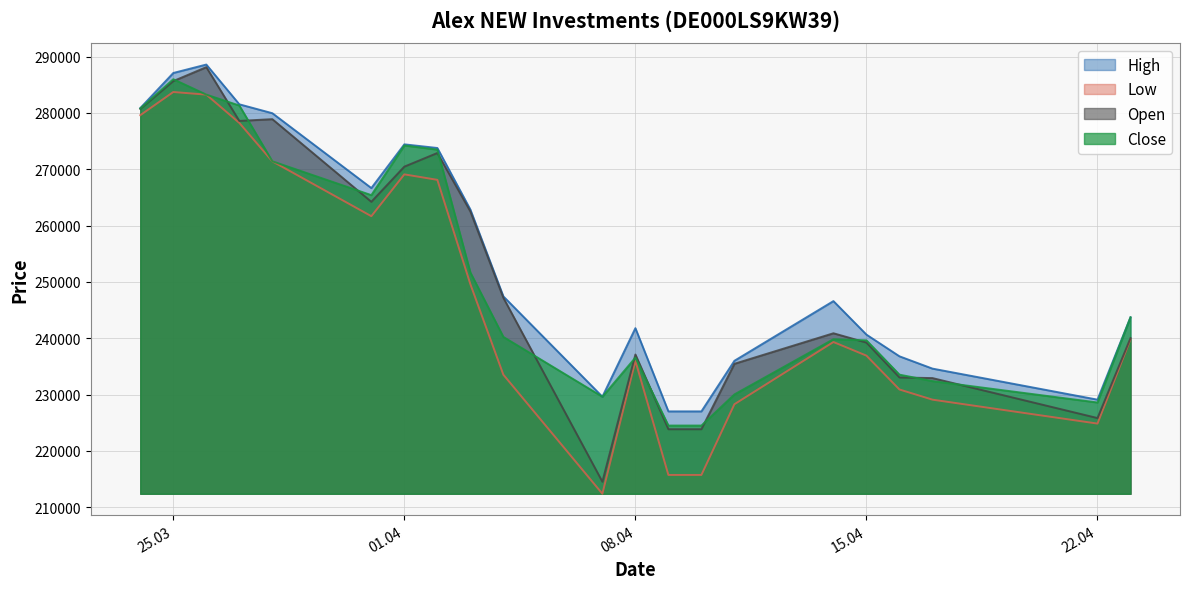

Which series has the widest spread of values?

Open